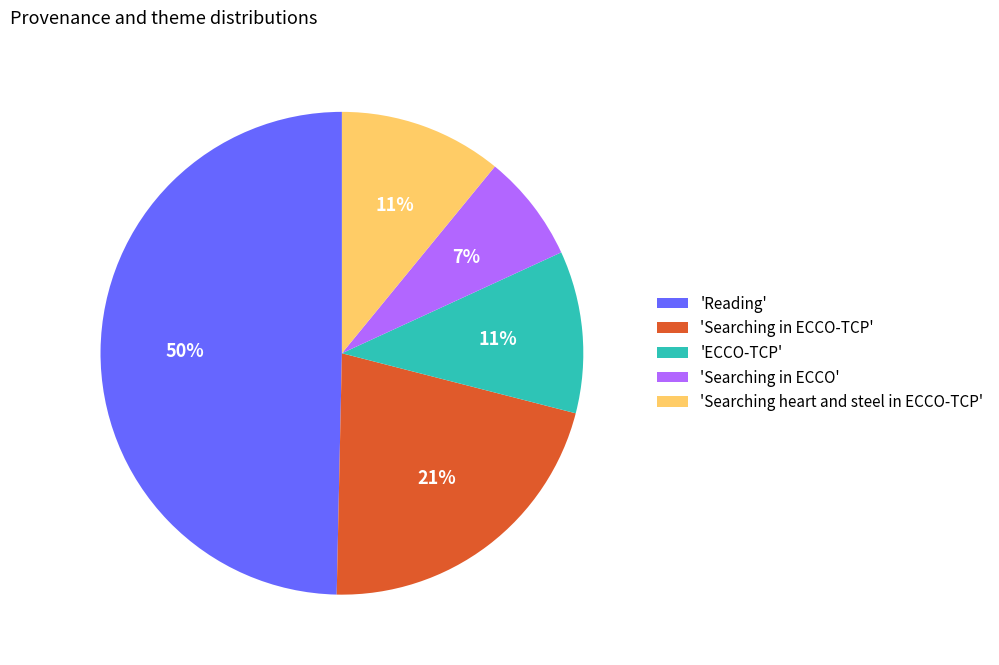

Which category has the smallest portion of the pie?

'Searching in ECCO'